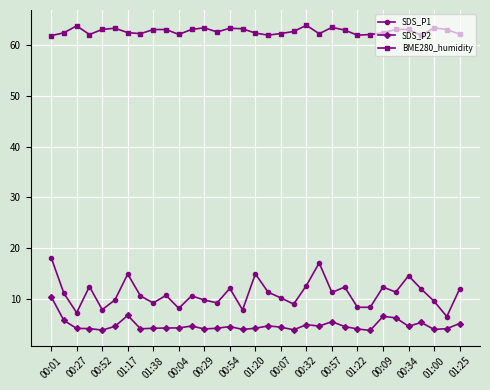

True or false: BME280_humidity has more than 2 points higher than both neighbors.

True